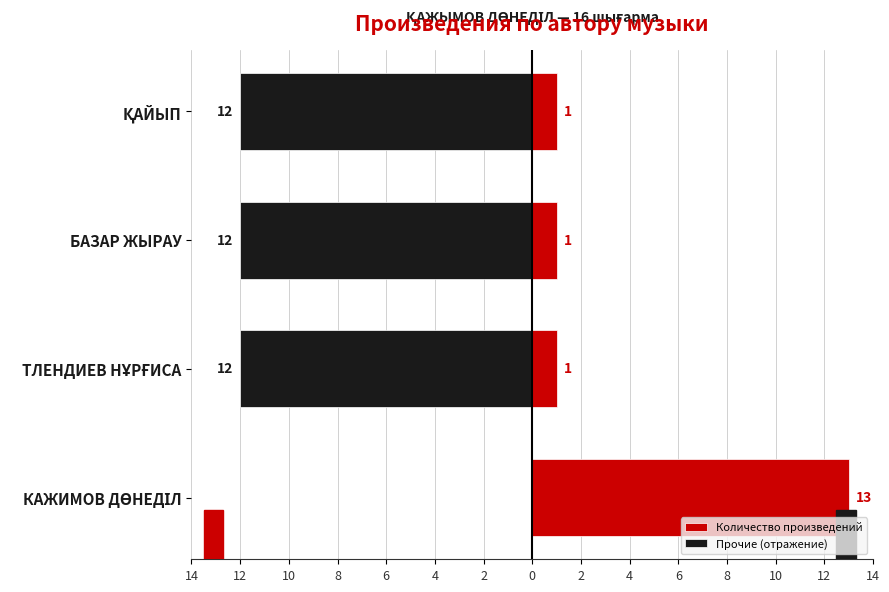

What is the approximate value of Прочие (отражение) at БАЗАР ЖЫРАУ, to the nearest 5?

-10